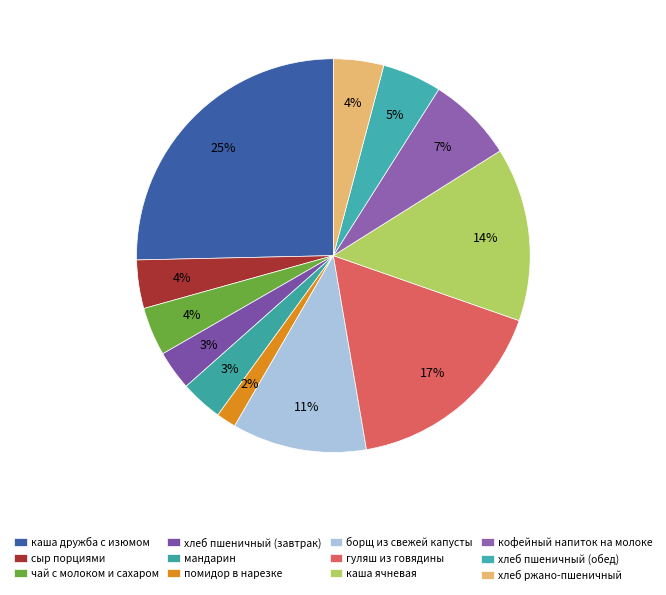

Count the number of slices in the pie.

12